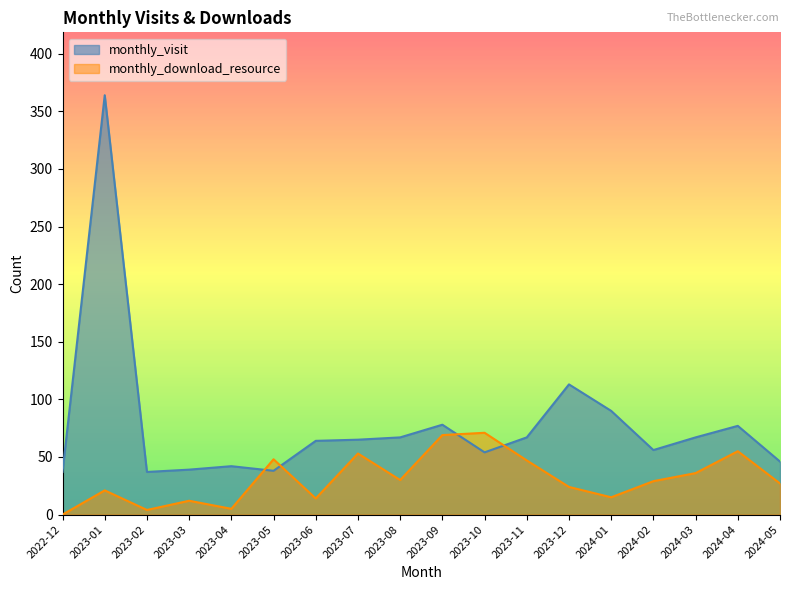

True or false: monthly_visit and monthly_download_resource cross at least once.

True